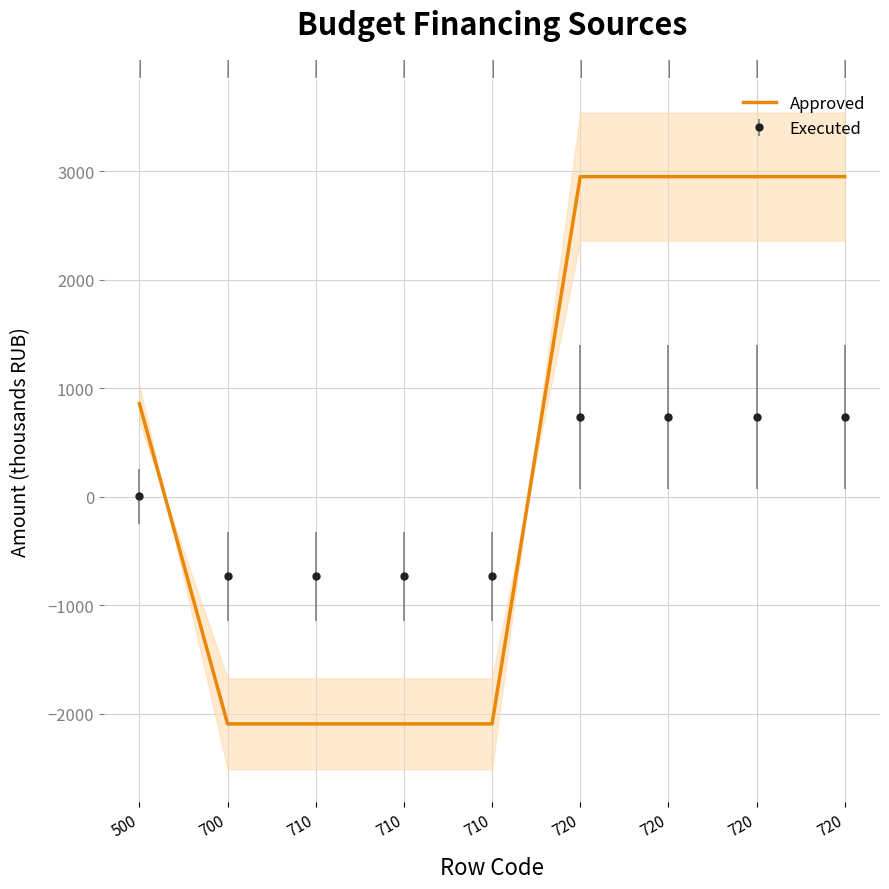

True or false: the data shows 2948.9 at 720.

True